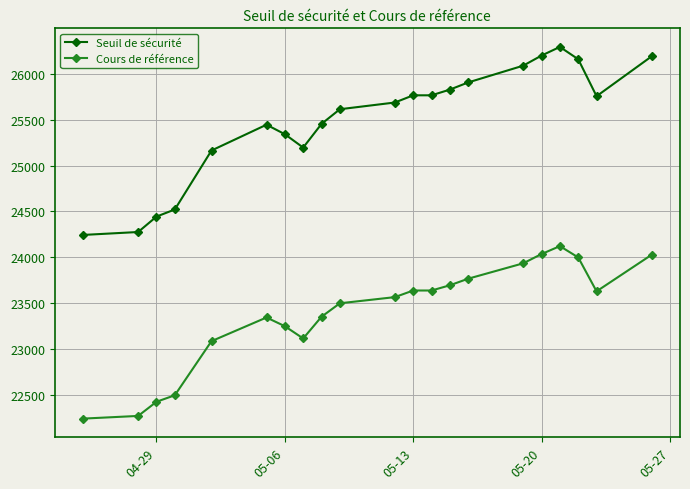

What is the maximum value for Cours de référence?

24122.4